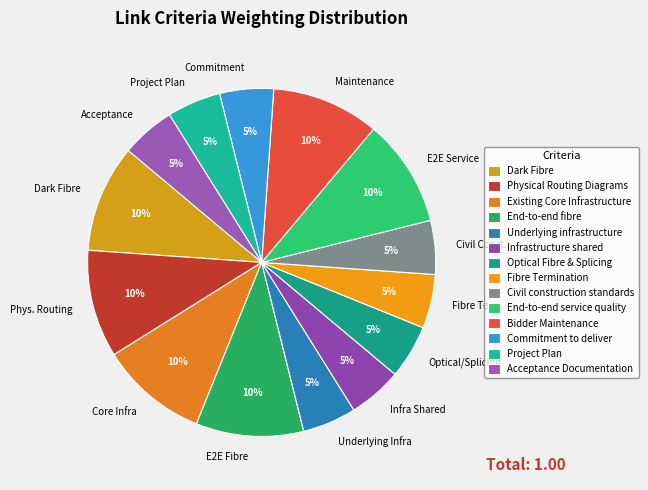

To the nearest percent, what percentage of the pie is Infrastructure shared?

5%